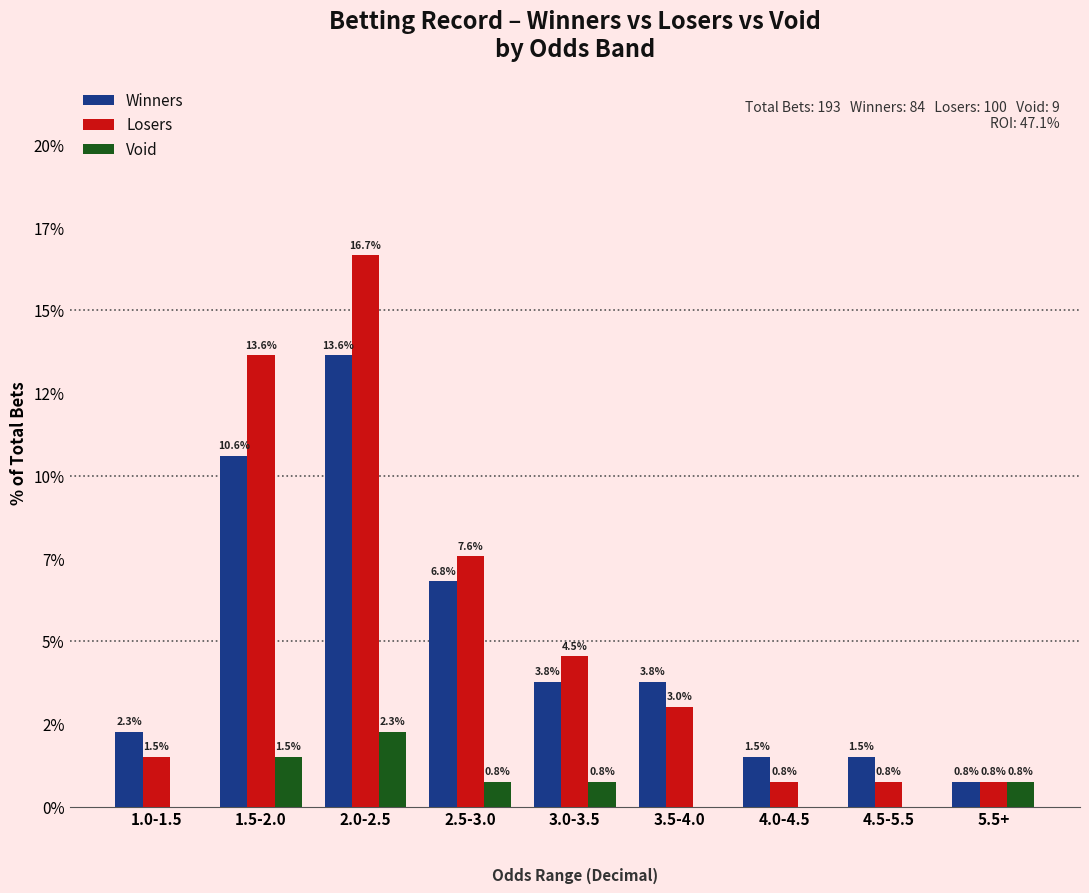

Reading left to right, extract all data points from this chart.

Winners: 1.0-1.5=2.3	1.5-2.0=10.6	2.0-2.5=13.6	2.5-3.0=6.8	3.0-3.5=3.8	3.5-4.0=3.8	4.0-4.5=1.5	4.5-5.5=1.5	5.5+=0.8
Losers: 1.0-1.5=1.5	1.5-2.0=13.6	2.0-2.5=16.7	2.5-3.0=7.6	3.0-3.5=4.5	3.5-4.0=3.0	4.0-4.5=0.8	4.5-5.5=0.8	5.5+=0.8
Void: 1.0-1.5=0.0	1.5-2.0=1.5	2.0-2.5=2.3	2.5-3.0=0.8	3.0-3.5=0.8	3.5-4.0=0.0	4.0-4.5=0.0	4.5-5.5=0.0	5.5+=0.8